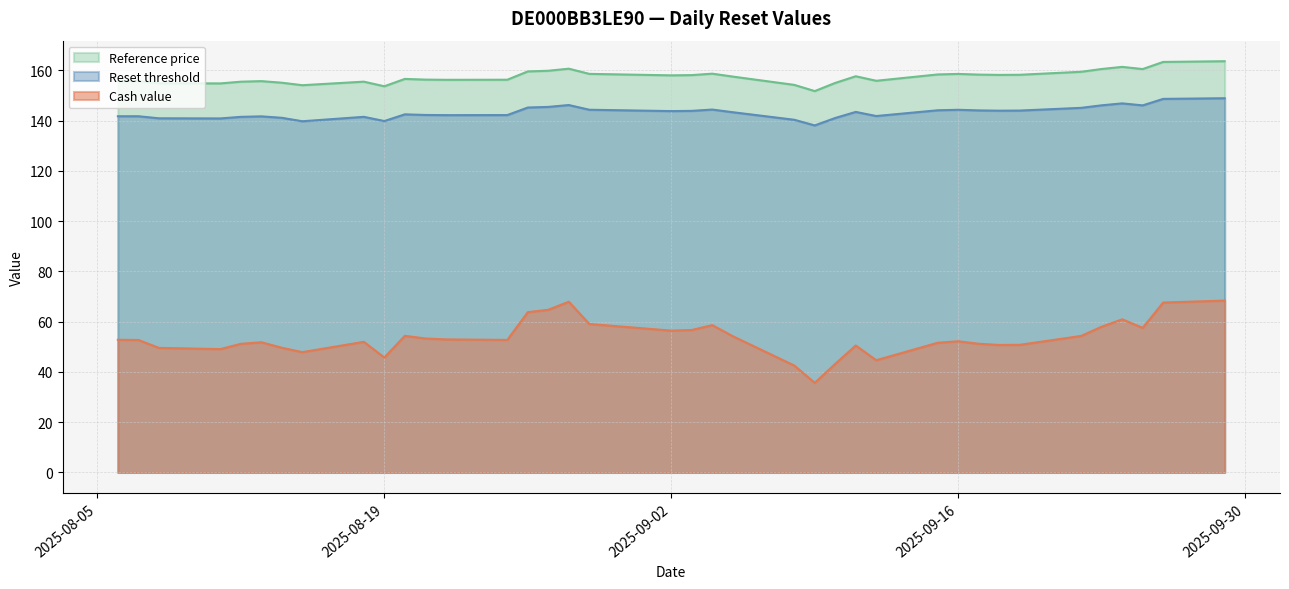

Reading right to left, transcribe all the data shown in this chart.

Cash value: 2025-09-29=68.4	2025-09-26=67.6	2025-09-25=57.5	2025-09-24=60.9	2025-09-23=58.0	2025-09-22=54.3	2025-09-19=50.8	2025-09-18=50.7	2025-09-17=51.2	2025-09-16=52.2	2025-09-15=51.6	2025-09-12=44.7	2025-09-11=50.5	2025-09-10=43.2	2025-09-09=35.6	2025-09-08=42.5	2025-09-05=54.2	2025-09-04=58.6	2025-09-03=56.7	2025-09-02=56.4	2025-08-29=59.1	2025-08-28=67.9	2025-08-27=64.7	2025-08-26=63.8	2025-08-25=52.8	2025-08-22=53.0	2025-08-21=53.3	2025-08-20=54.4	2025-08-19=45.7	2025-08-18=52.0	2025-08-15=47.9	2025-08-14=49.6	2025-08-13=51.8	2025-08-12=51.2	2025-08-11=49.1	2025-08-08=49.6	2025-08-07=52.7	2025-08-06=52.8
Reset threshold: 2025-09-29=148.9	2025-09-26=148.6	2025-09-25=146.1	2025-09-24=146.9	2025-09-23=146.1	2025-09-22=145.1	2025-09-19=144.0	2025-09-18=144.0	2025-09-17=144.1	2025-09-16=144.3	2025-09-15=144.1	2025-09-12=141.8	2025-09-11=143.5	2025-09-10=141.1	2025-09-09=138.1	2025-09-08=140.3	2025-09-05=143.3	2025-09-04=144.4	2025-09-03=143.9	2025-09-02=143.8	2025-08-29=144.3	2025-08-28=146.2	2025-08-27=145.5	2025-08-26=145.2	2025-08-25=142.2	2025-08-22=142.2	2025-08-21=142.3	2025-08-20=142.5	2025-08-19=139.8	2025-08-18=141.5	2025-08-15=139.7	2025-08-14=141.1	2025-08-13=141.7	2025-08-12=141.5	2025-08-11=140.9	2025-08-08=140.9	2025-08-07=141.7	2025-08-06=141.7
Reference price: 2025-09-29=163.6	2025-09-26=163.3	2025-09-25=160.5	2025-09-24=161.4	2025-09-23=160.5	2025-09-22=159.4	2025-09-19=158.2	2025-09-18=158.2	2025-09-17=158.3	2025-09-16=158.6	2025-09-15=158.4	2025-09-12=155.8	2025-09-11=157.7	2025-09-10=155.0	2025-09-09=151.8	2025-09-08=154.2	2025-09-05=157.5	2025-09-04=158.7	2025-09-03=158.1	2025-09-02=158.0	2025-08-29=158.6	2025-08-28=160.7	2025-08-27=159.8	2025-08-26=159.6	2025-08-25=156.3	2025-08-22=156.2	2025-08-21=156.3	2025-08-20=156.6	2025-08-19=153.7	2025-08-18=155.5	2025-08-15=154.1	2025-08-14=155.1	2025-08-13=155.7	2025-08-12=155.5	2025-08-11=154.8	2025-08-08=154.9	2025-08-07=155.8	2025-08-06=155.8